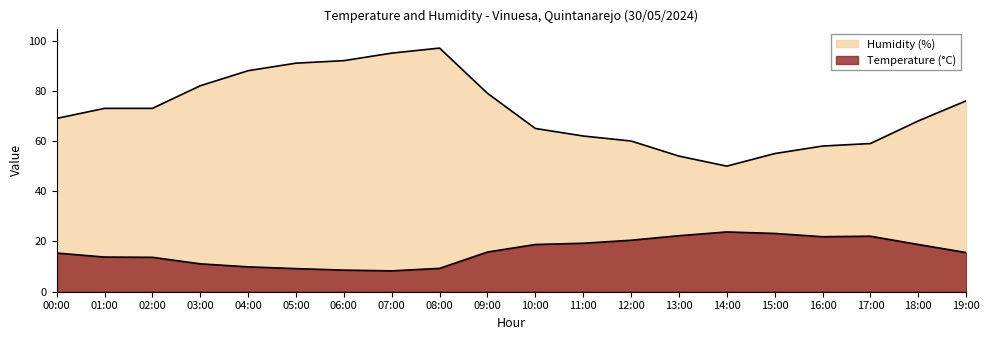

At how many categories does at least one series exceed 63?

13